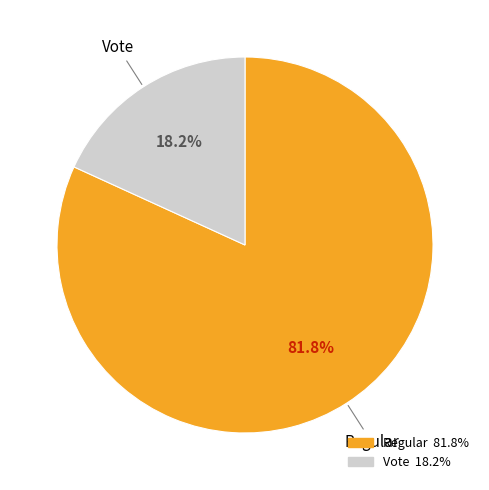

To the nearest percent, what is the difference between the Regular and Vote slice percentages?

64%